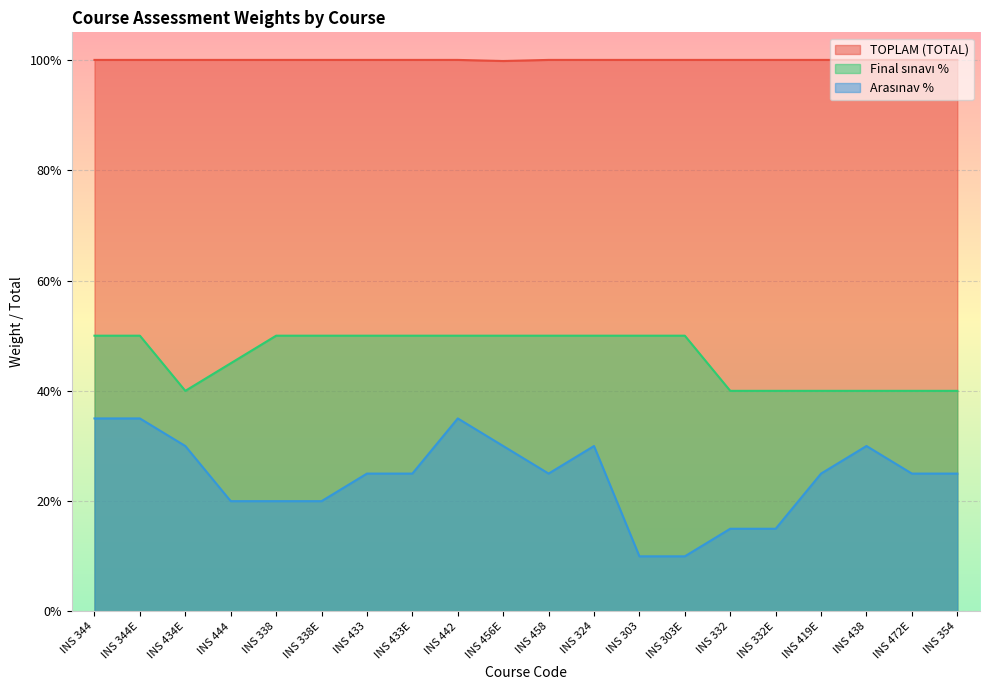

True or false: Final sınavı % and Arasınav % cross at least once.

False